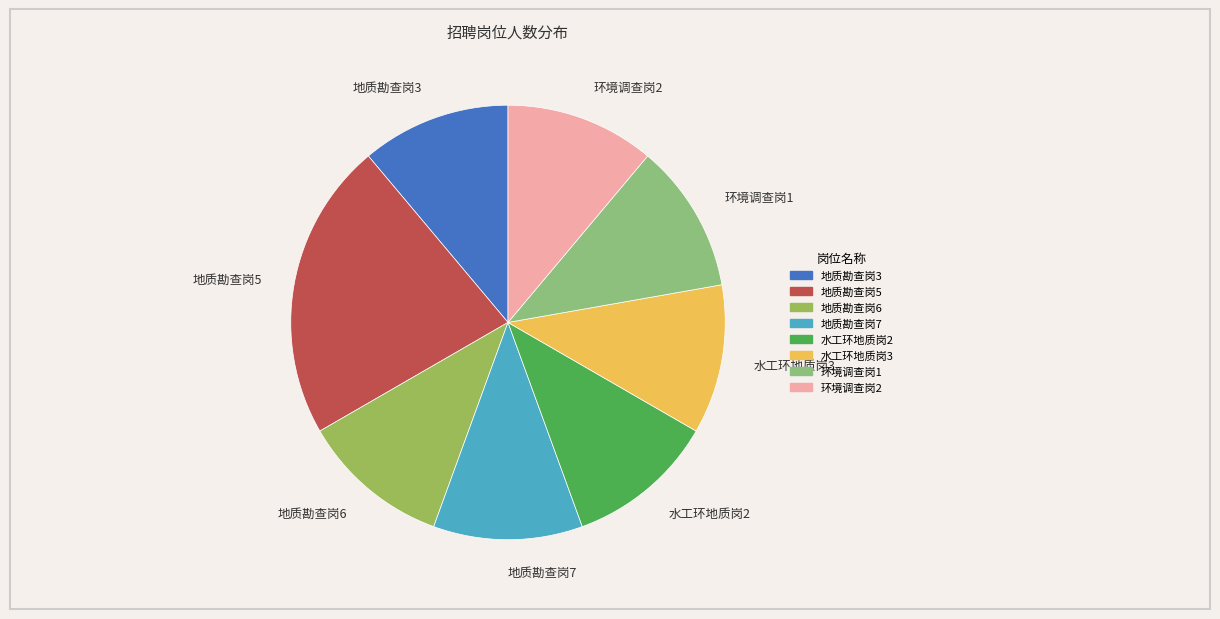

Count the number of slices in the pie.

8